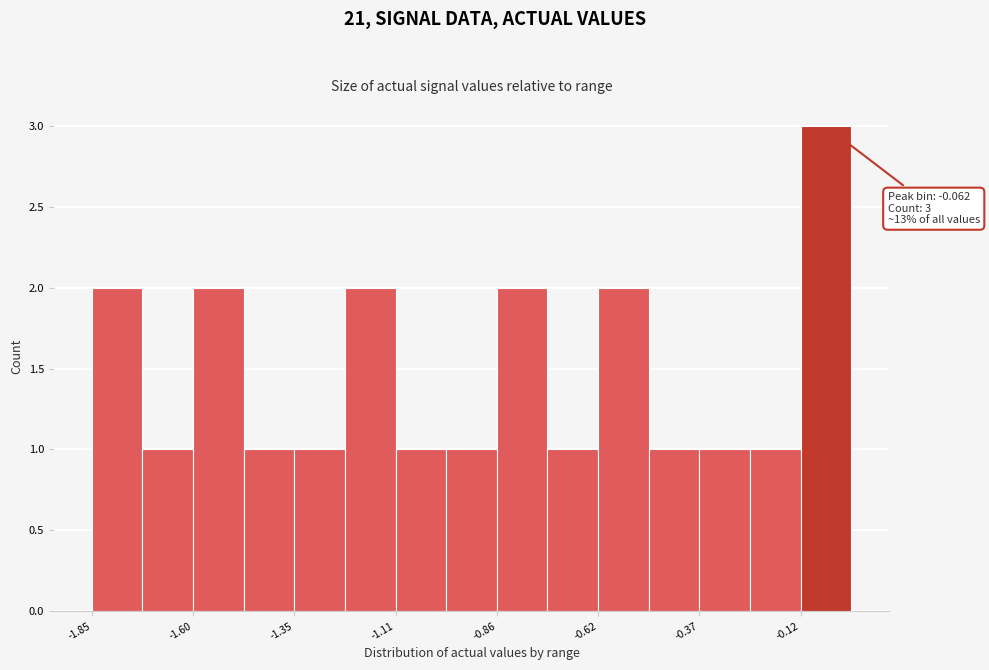

Around what value on the x-axis is the tallest bar? Give the approximate position of its centre, as read against the axis.

-0.05